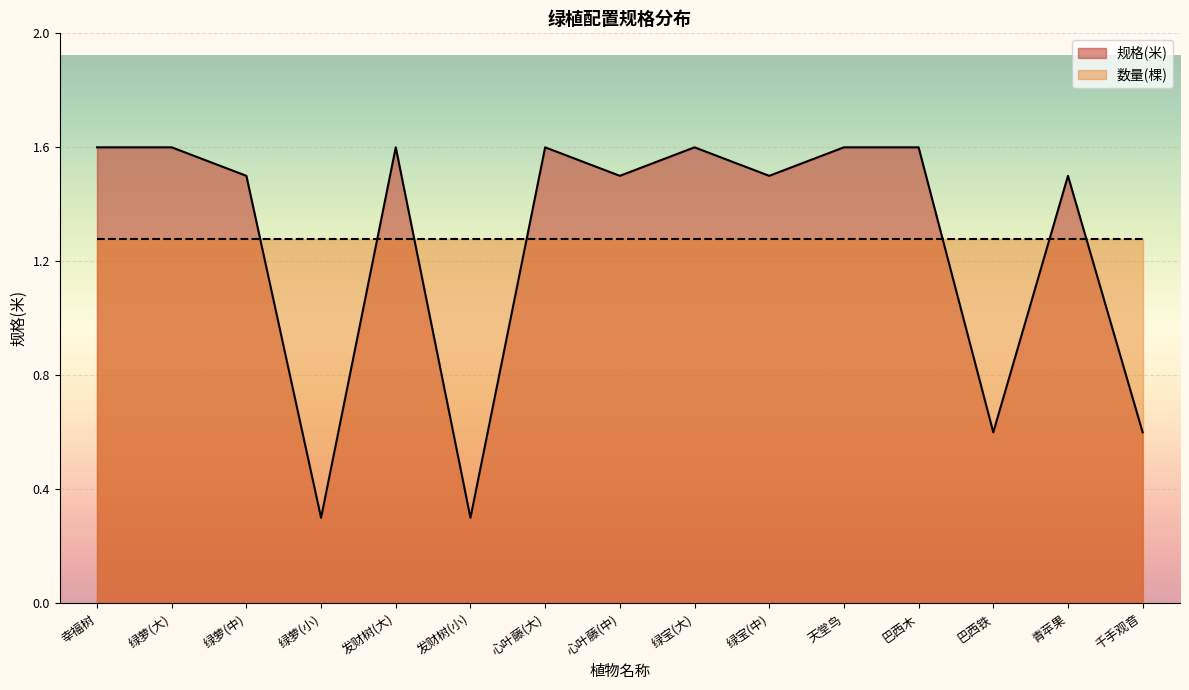

At which category does the data reach its first local peak?

发财树(大)